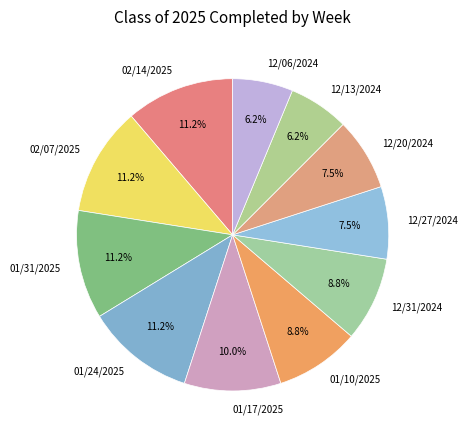

Which has a higher value, 01/31/2025 or 12/31/2024?

01/31/2025